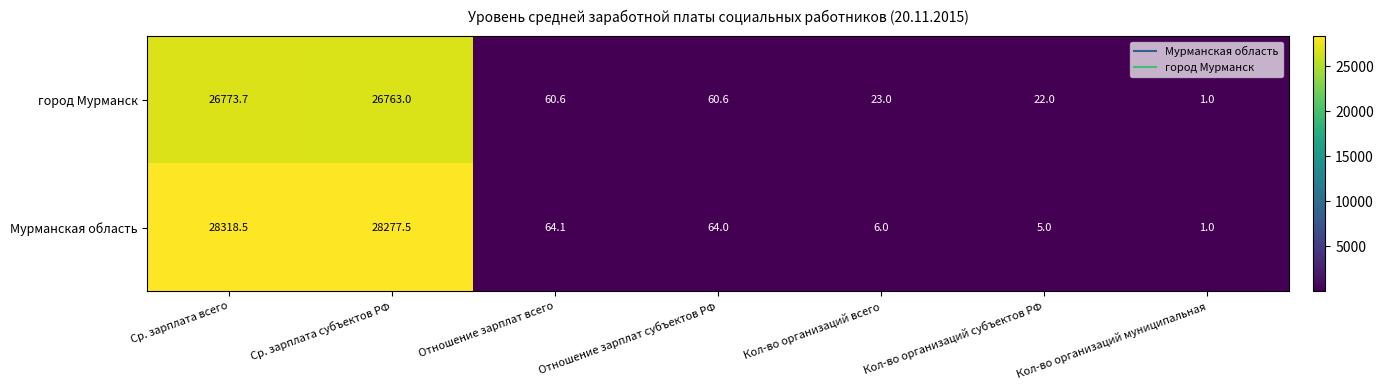

What is the spread (max minus min) of values at Кол-во организаций всего?

17.0